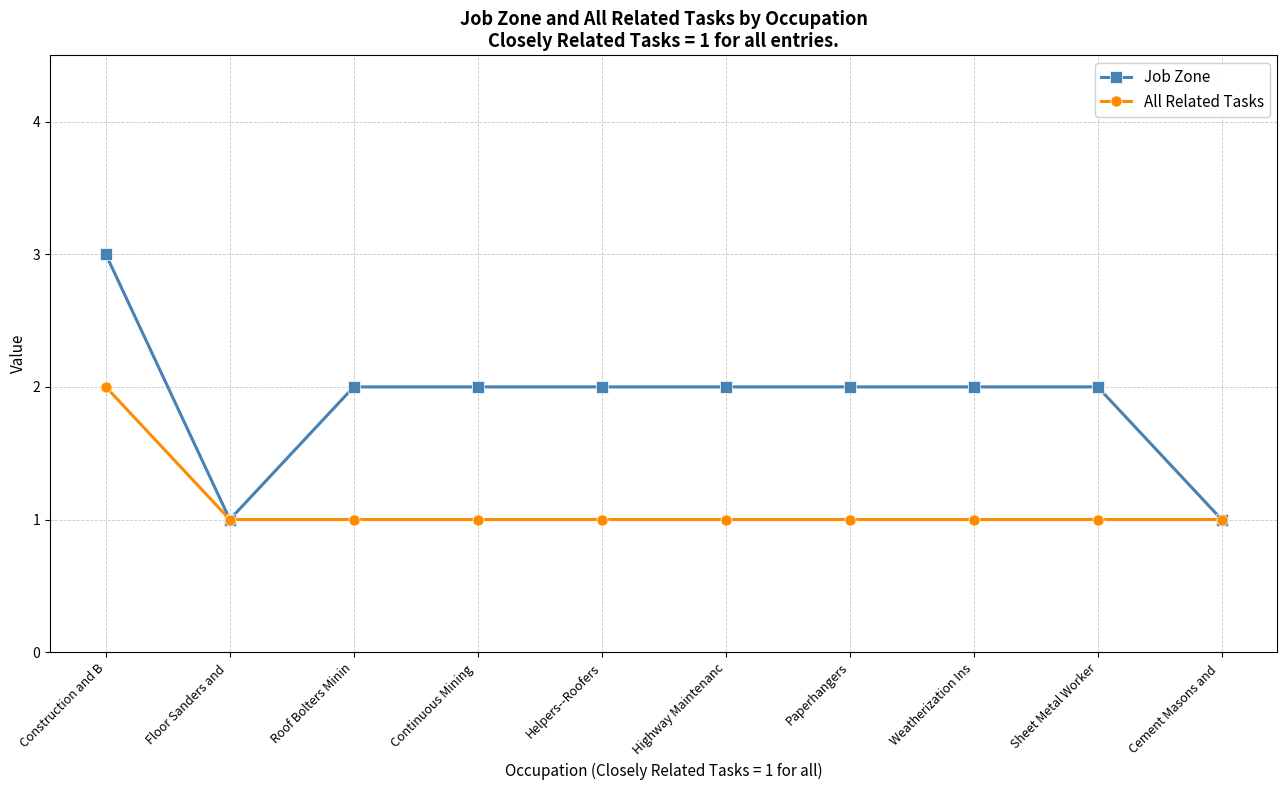

At which category is the sum across all series the highest?

Construction and B